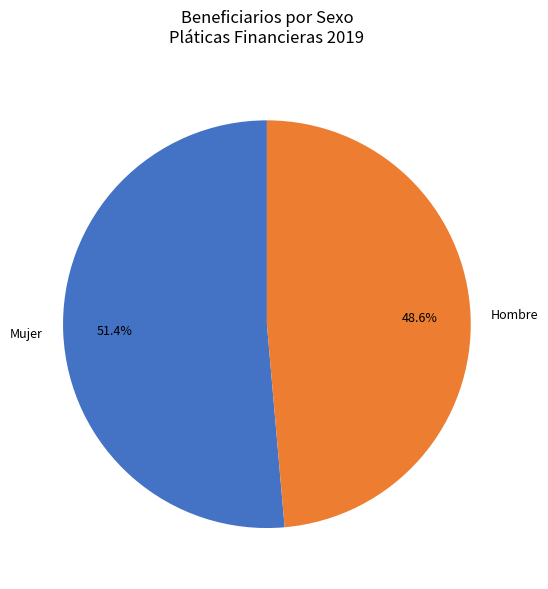

What percentage is the Hombre slice, to the nearest percent?

49%